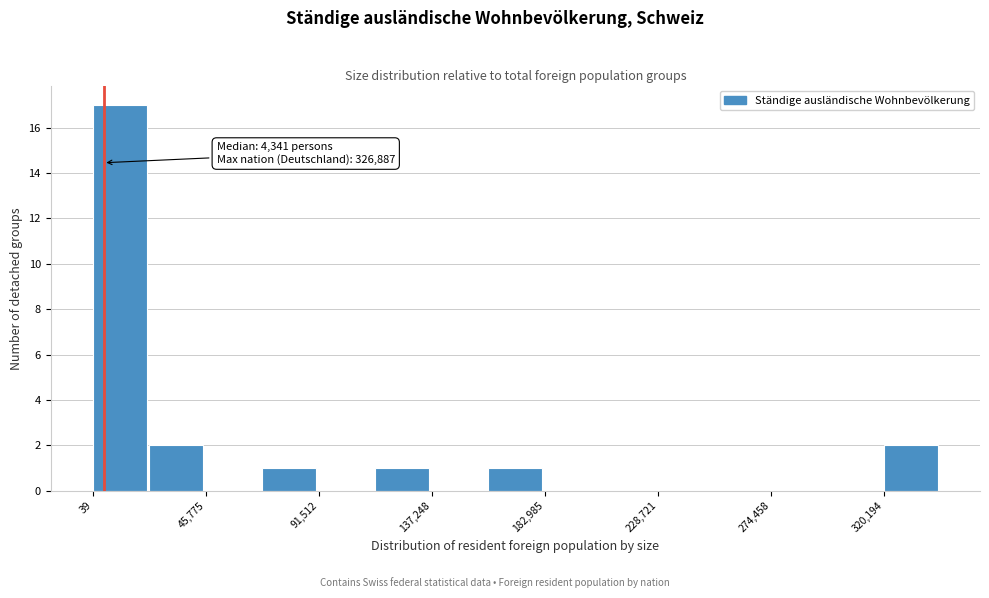

Over which range of the x-axis is the bar tallest?

0 to 25000